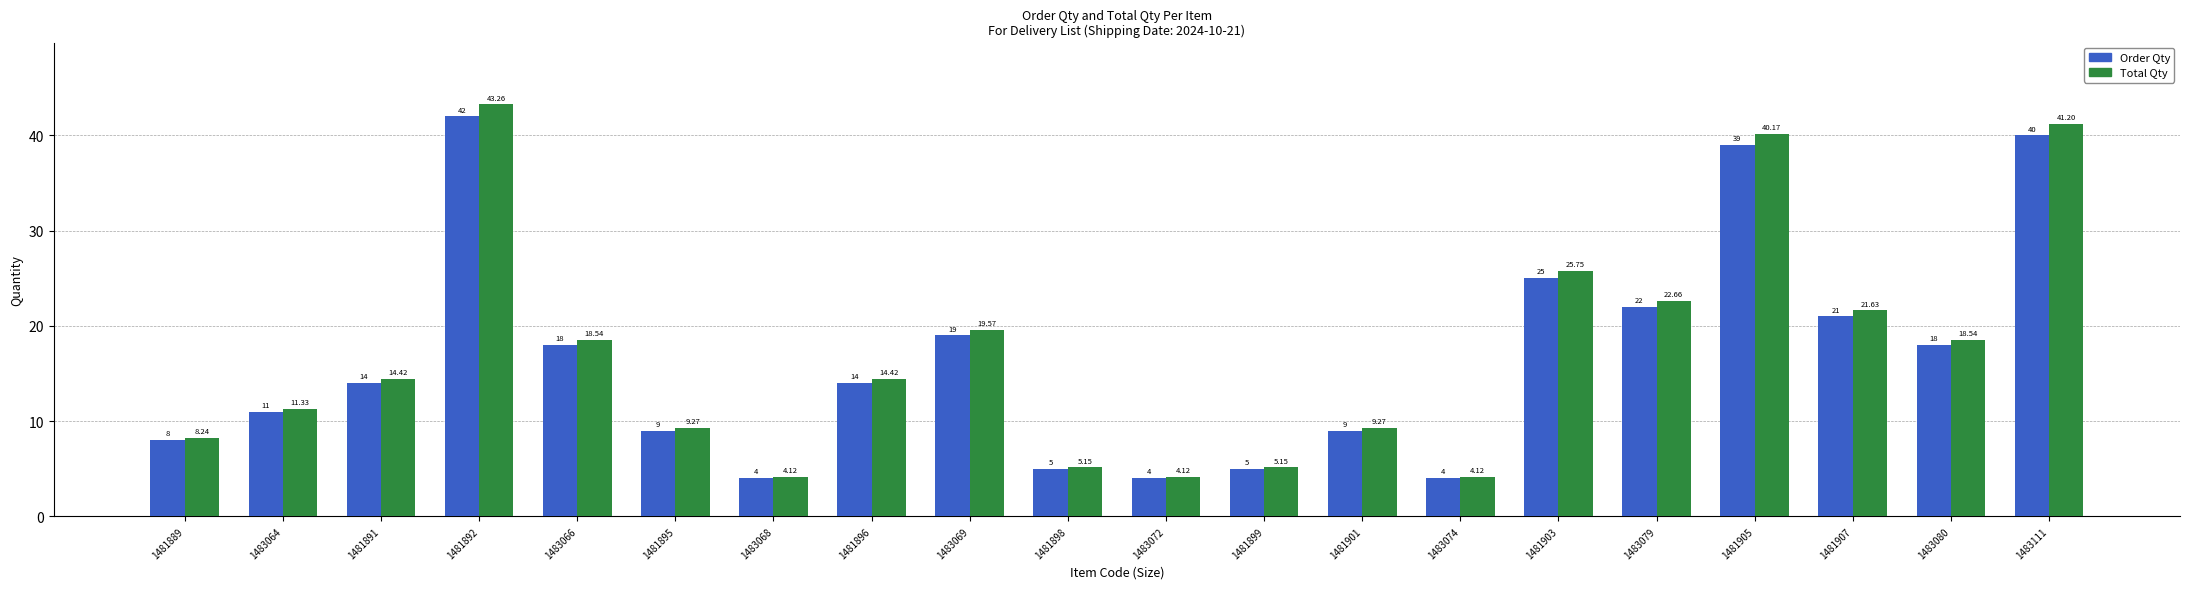

What position from the left is 1483074?

14